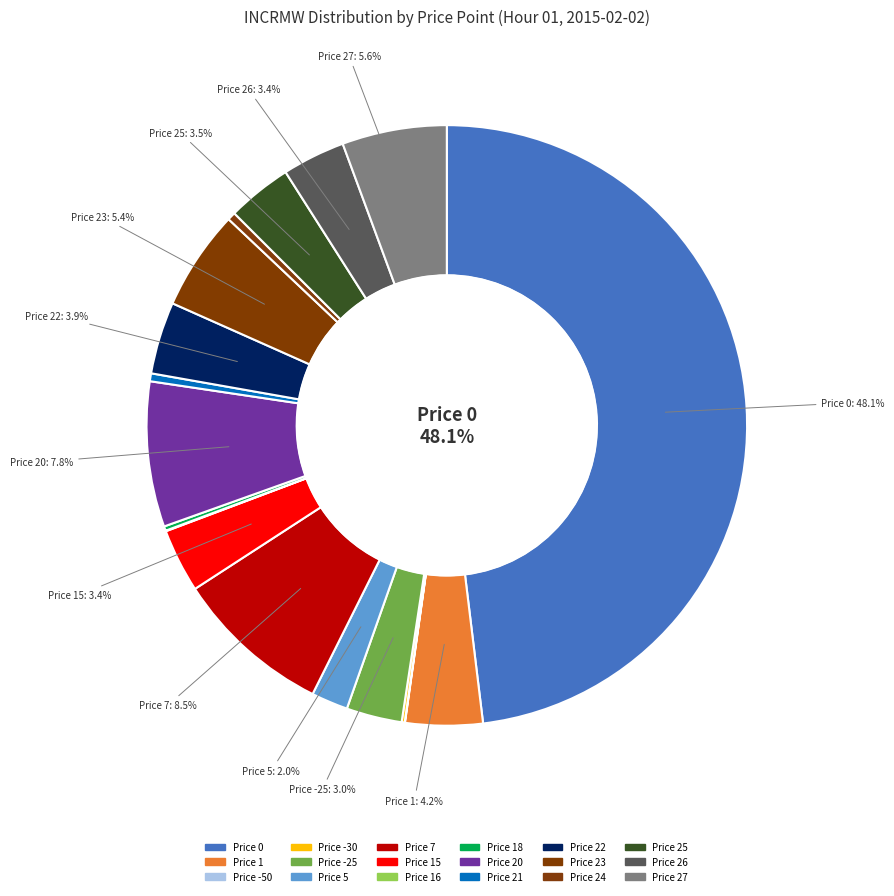

How many slices are in this pie chart?

18